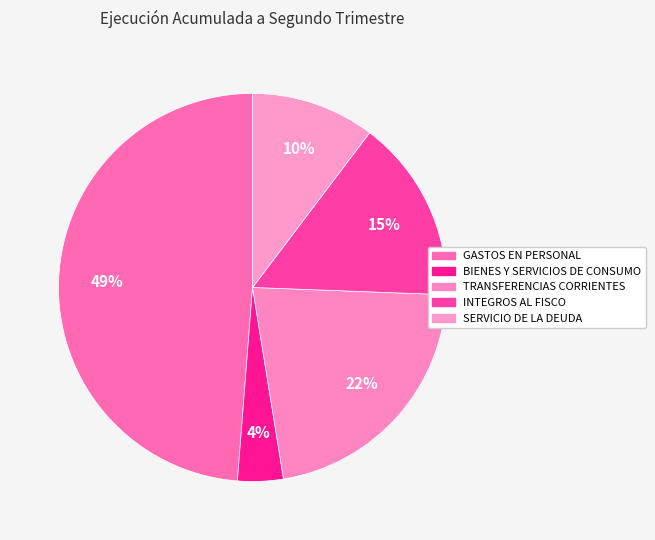

Which category has the smallest portion of the pie?

BIENES Y SERVICIOS DE CONSUMO